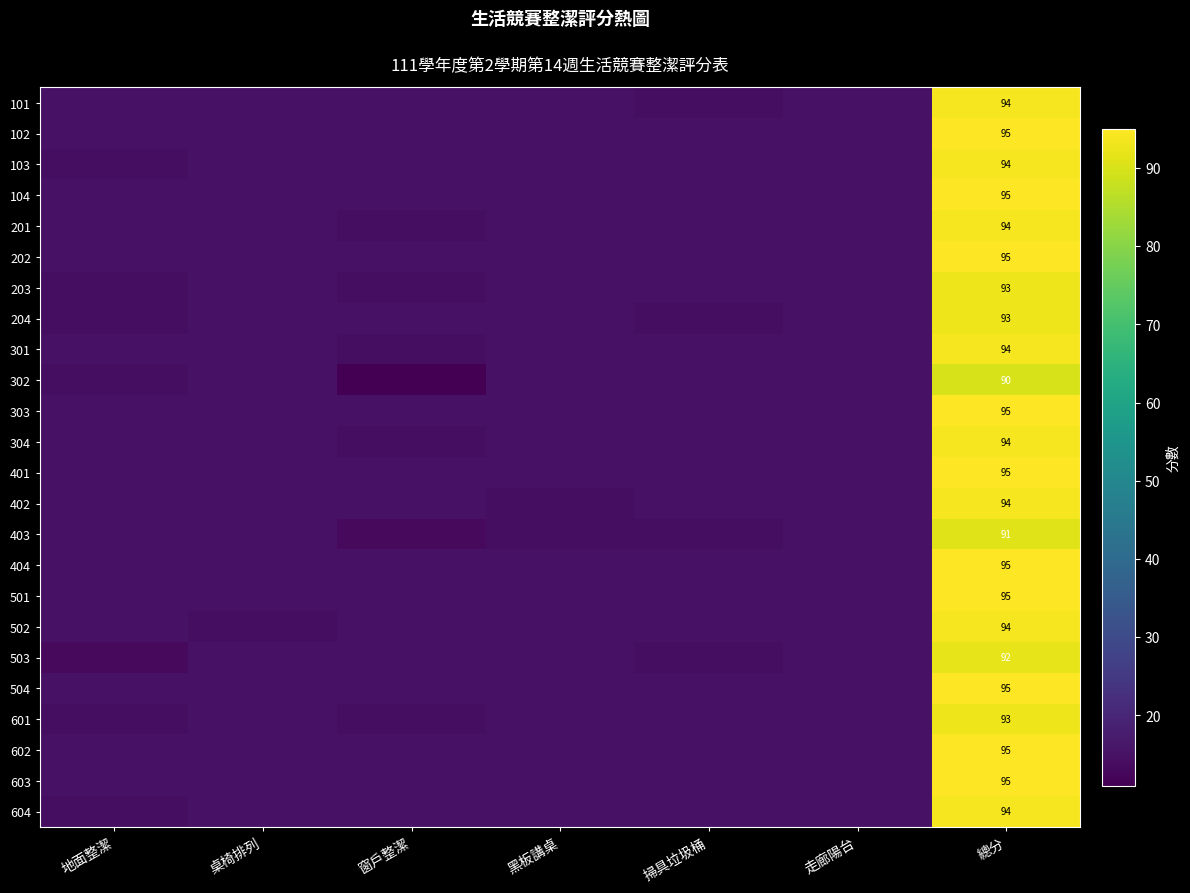

Count the number of data series in this chart.

24